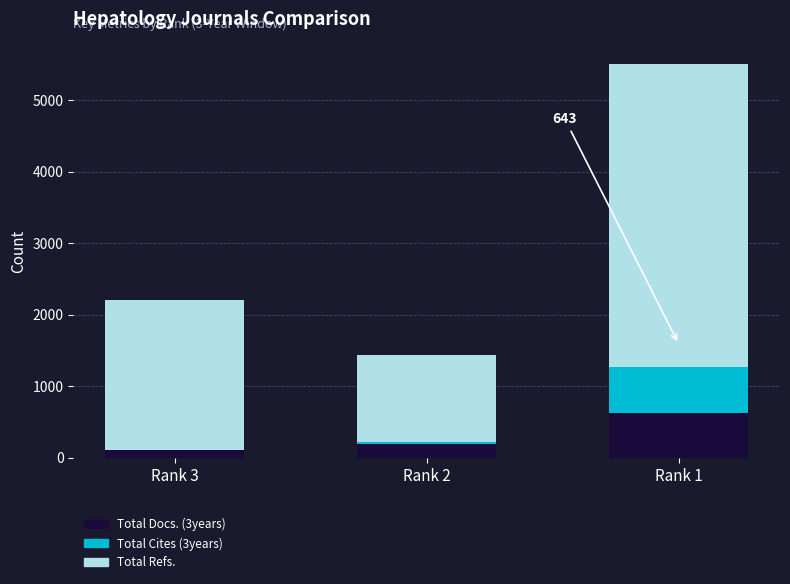

At which category is the sum across all series the highest?

Rank 1